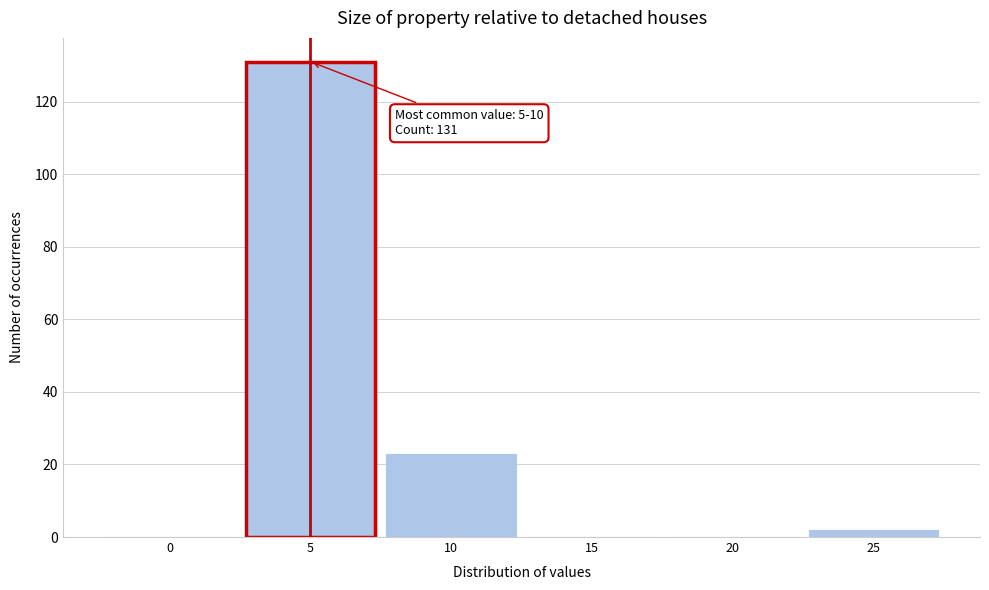

What is the ratio of the value at 5 to the value at 10?

5.7